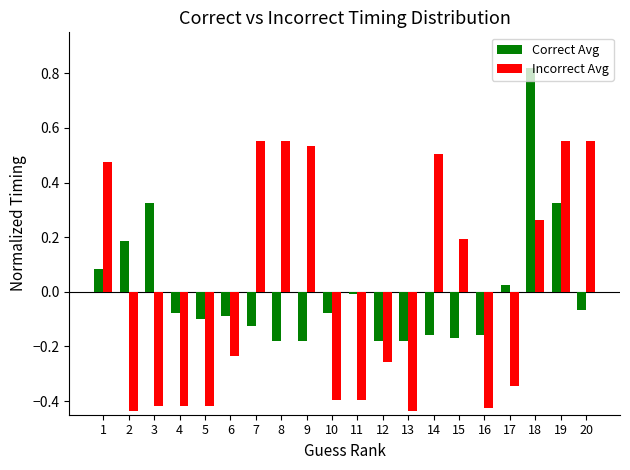

At which category does the chart reach its peak across all series?

18